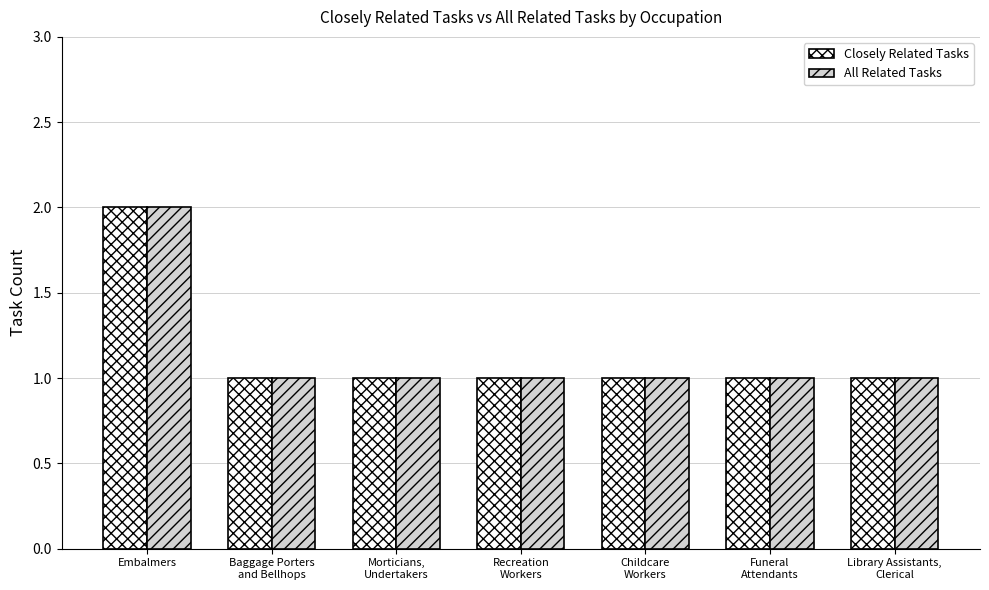

The value of Closely Related Tasks at Childcare
Workers is 1. True or false?

True